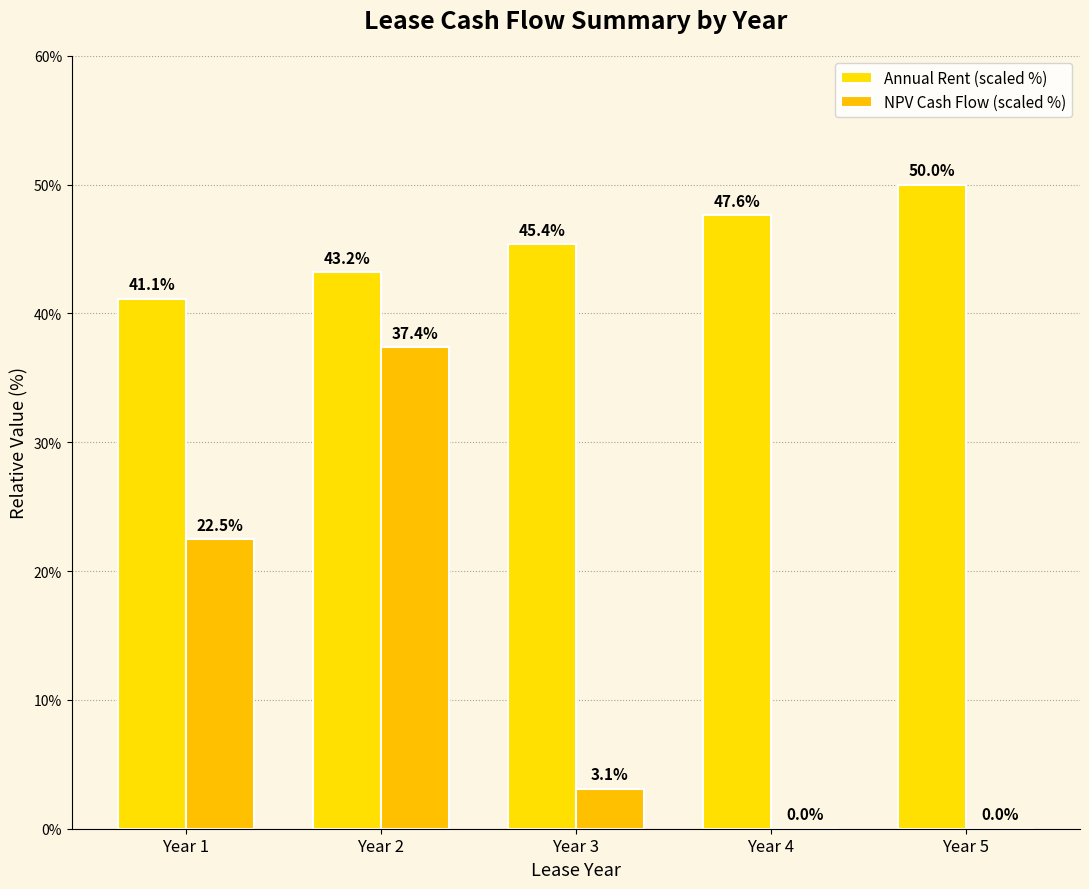

Reading right to left, what are all the values shown in this chart?

Annual Rent (scaled %): 50.0	47.6	45.4	43.2	41.1
NPV Cash Flow (scaled %): 0.0	0.0	3.1	37.4	22.5